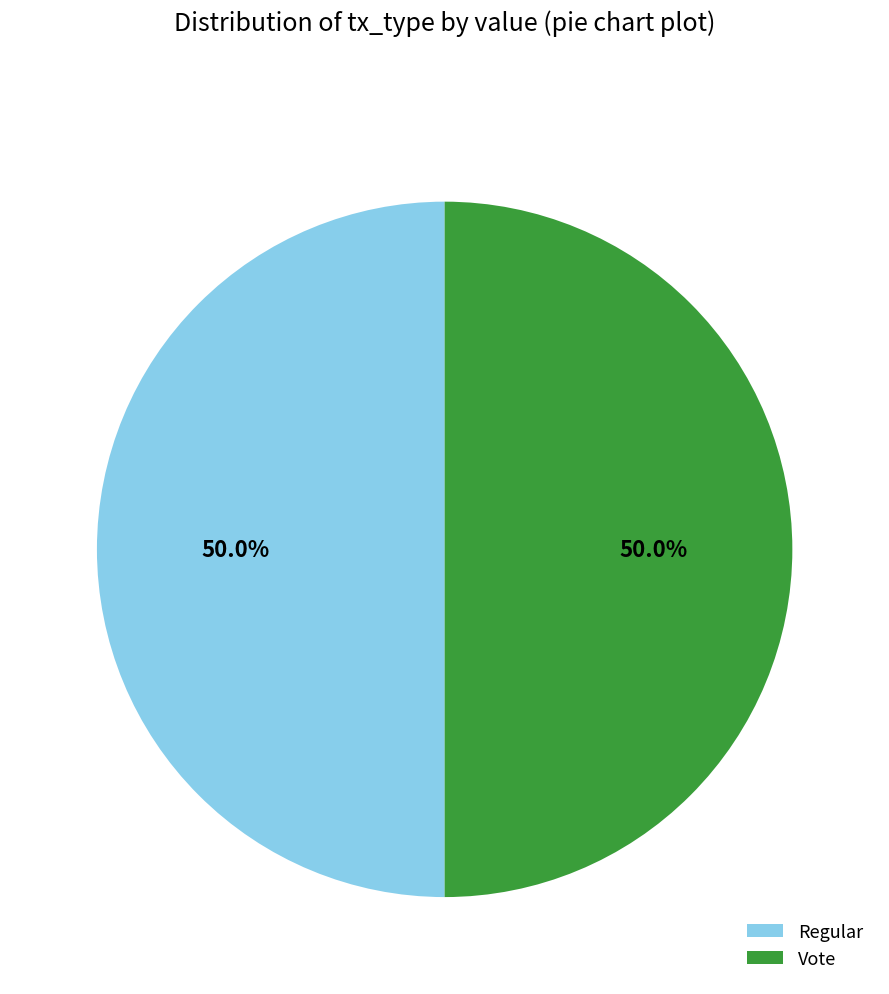

Approximately how many times larger is the value at Regular compared to Vote?

1.0